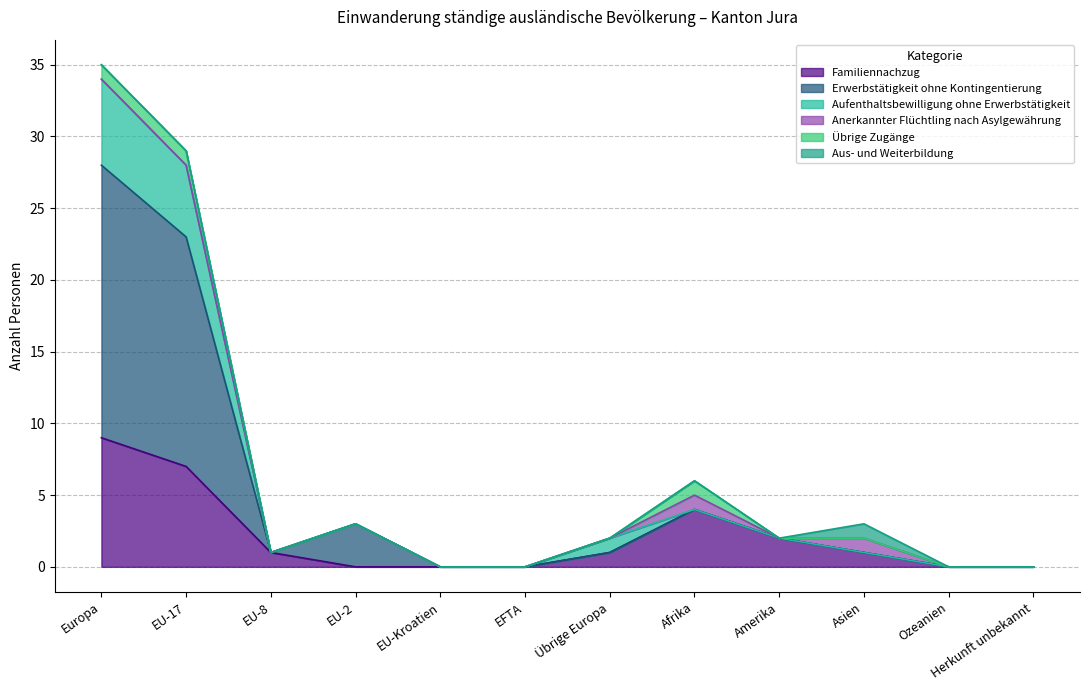

Which has a higher value, Amerika or Übrige Europa?

Amerika